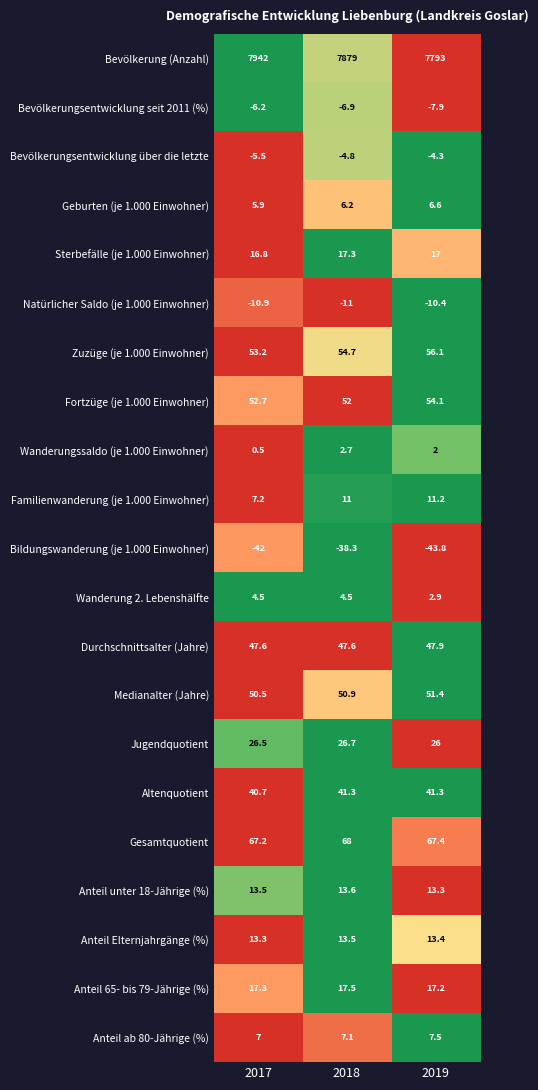

The value of Gesamtquotient at 2019 is 67.4. True or false?

True